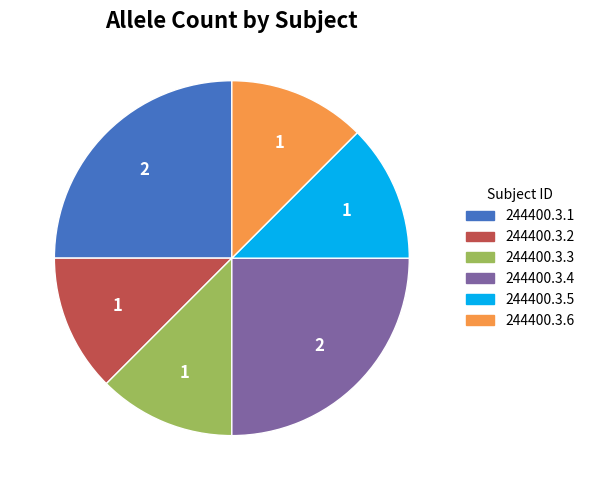

Is it true that 244400.3.5 is 12% of the pie?

True